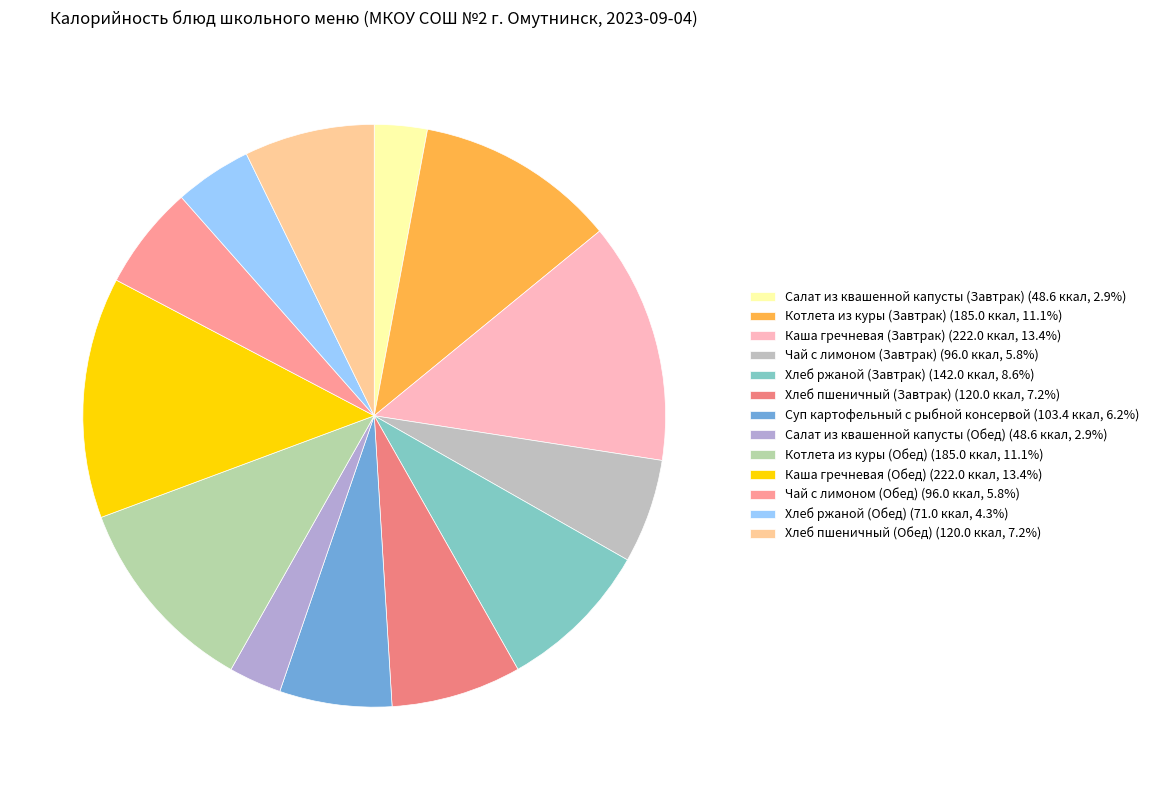

To the nearest percent, what is the average slice percentage?

8%